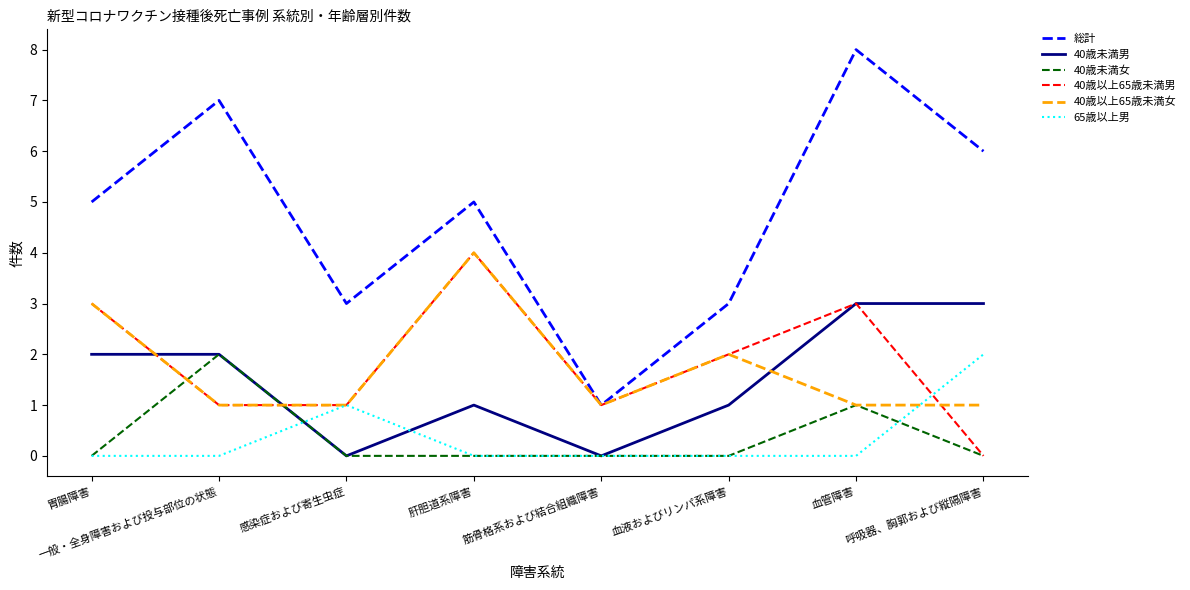

How many interior local peaks does the 40歳以上65歳未満女 series have?

2